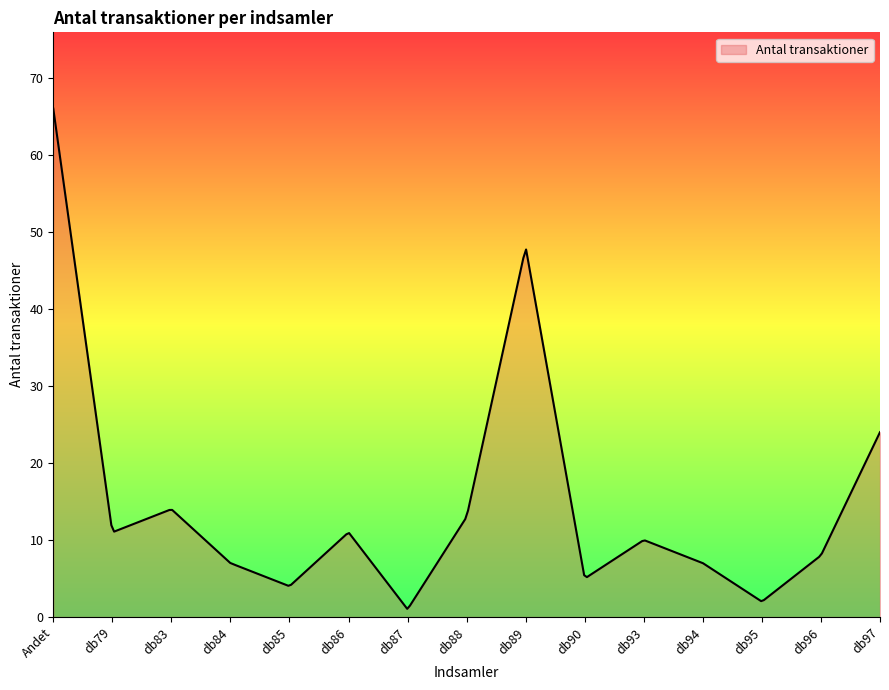

What is the difference between the maximum and minimum values?

64.9